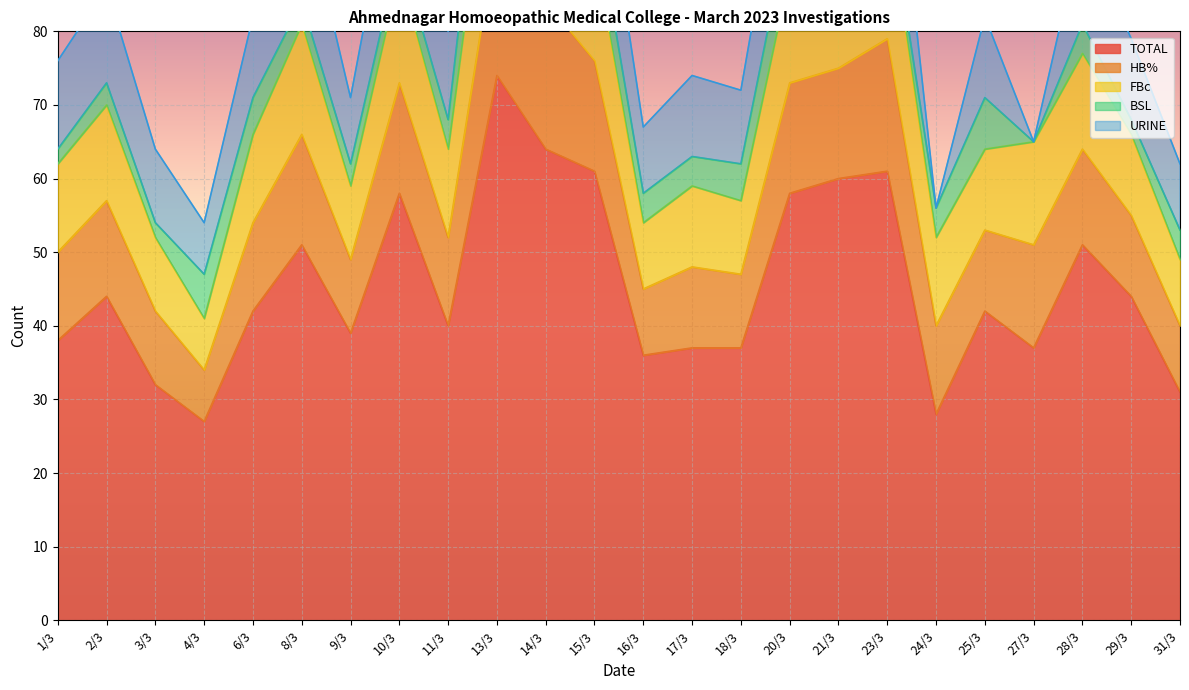

What is the average value of the HB% series?

13